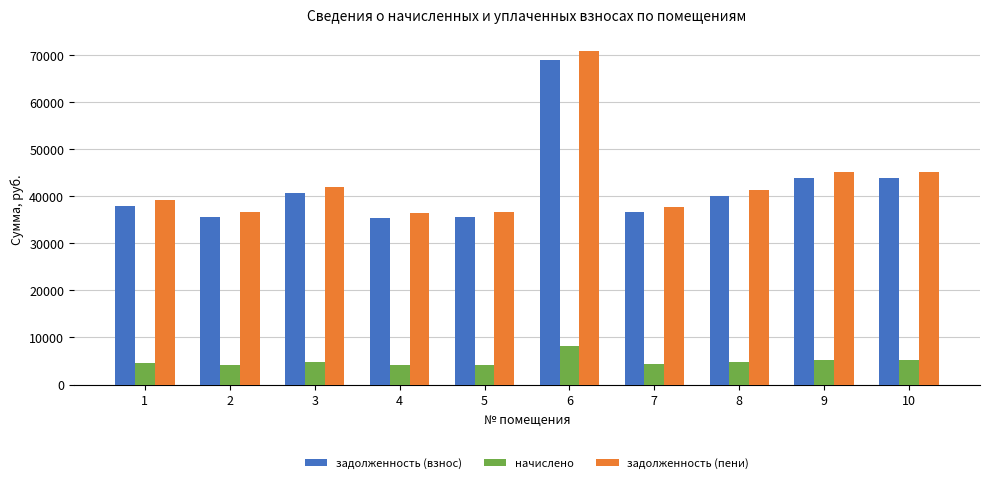

Is the value of задолженность (взнос) at 5 greater than the value of задолженность (пени) at 7?

No